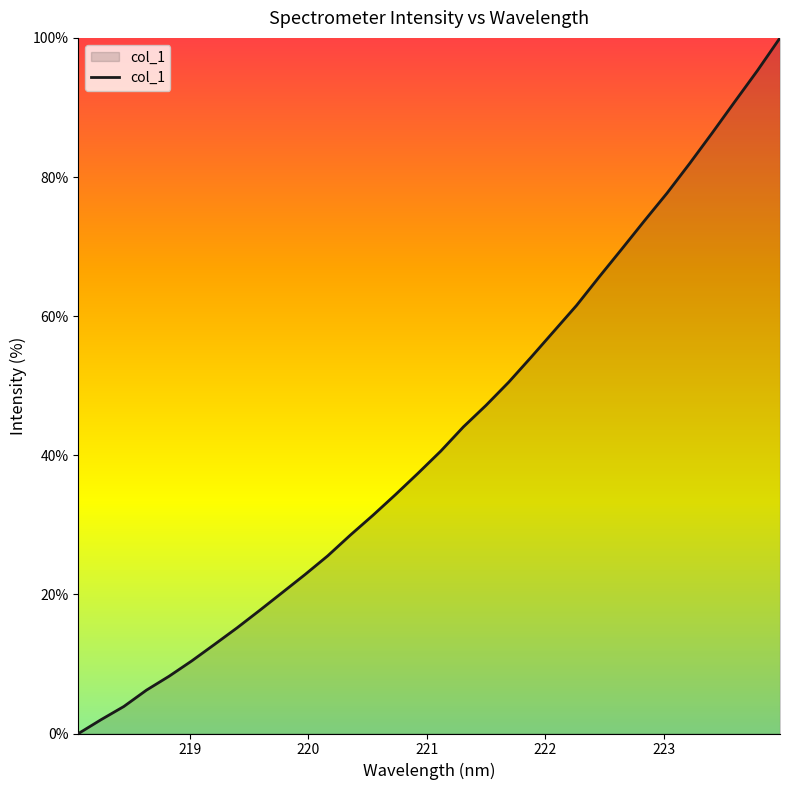

True or false: the data has more than 0 interior local peaks.

False